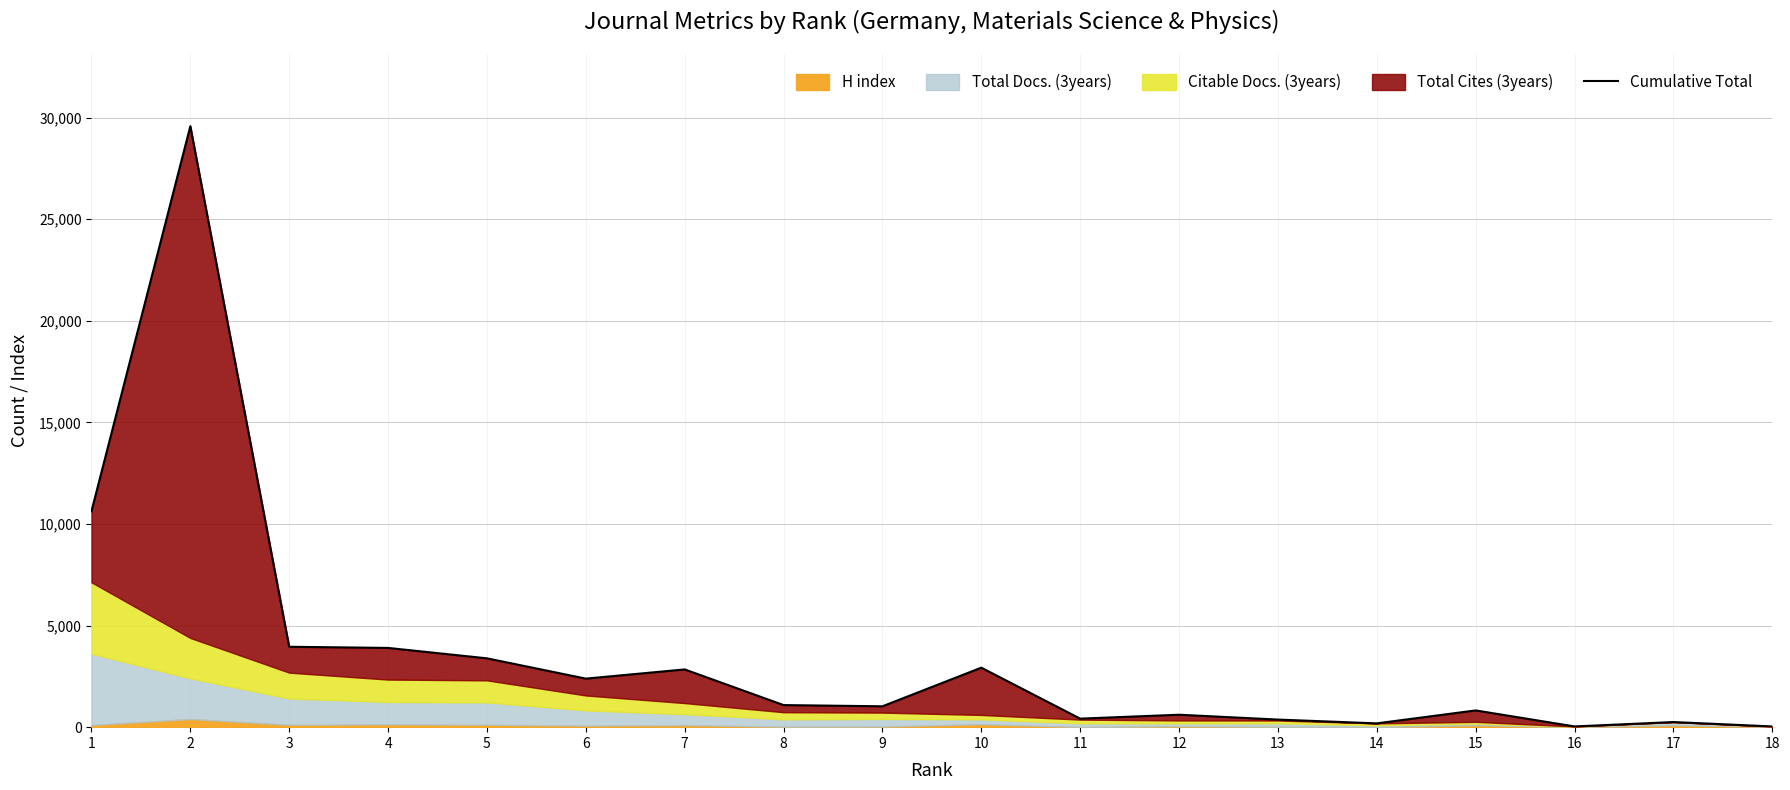

At which category does the data reach its first local valley?

6